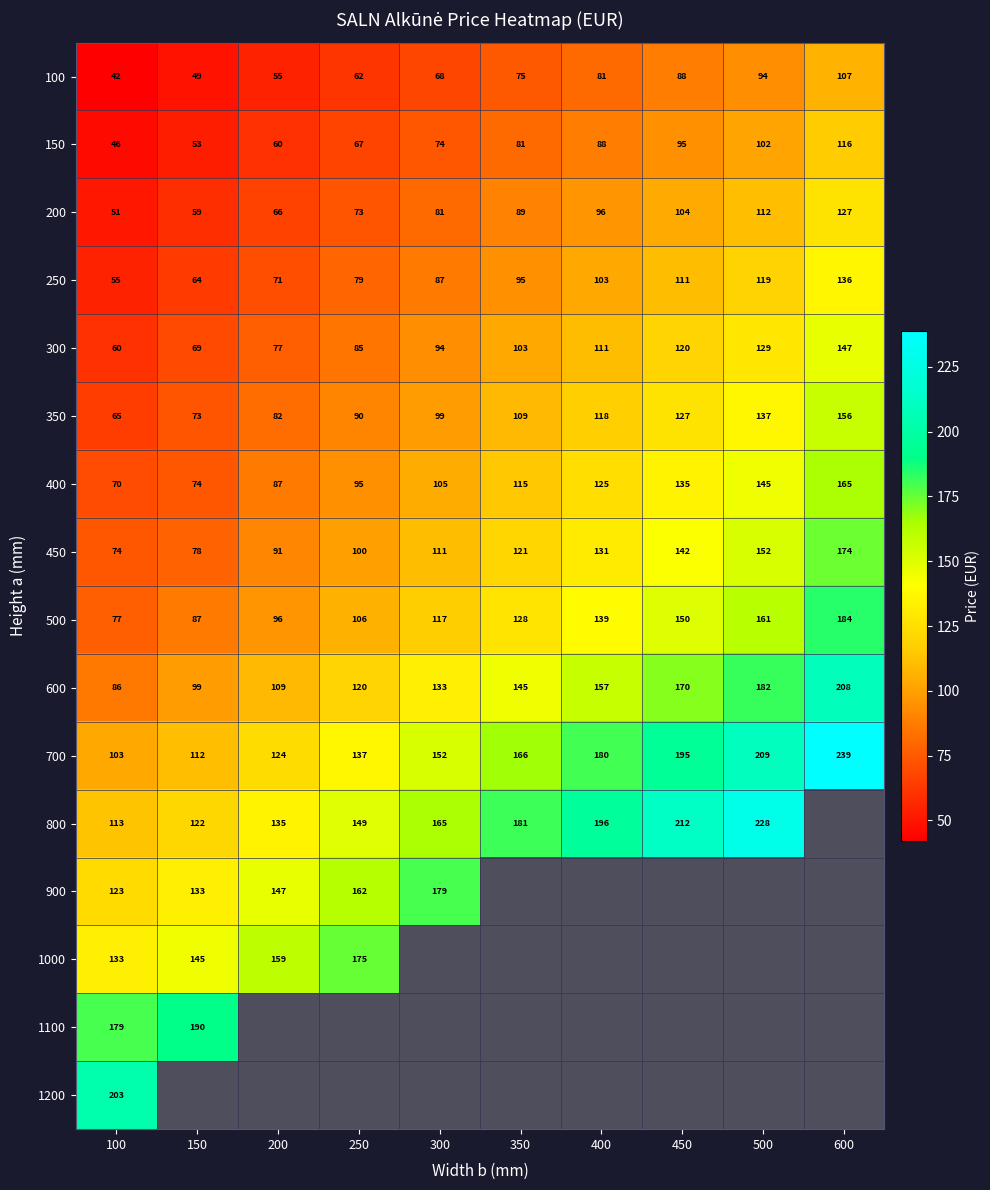

At which label does 150 reach its minimum?

100